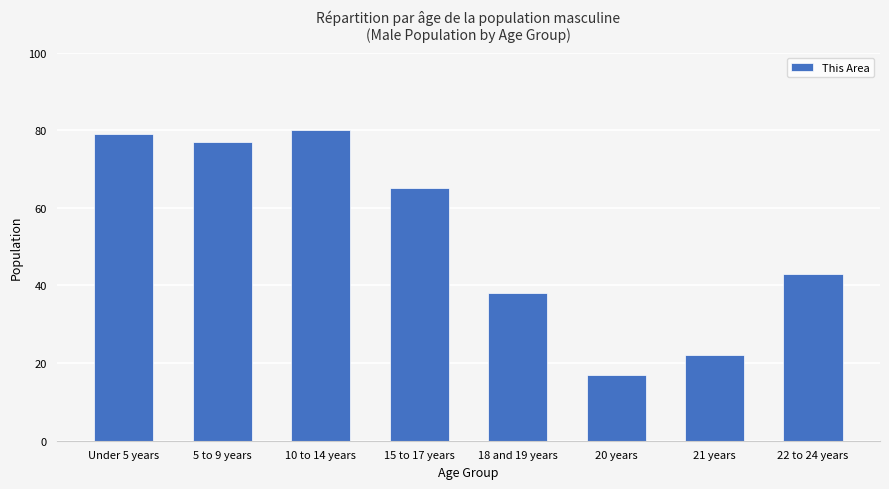

What is the maximum value shown in the chart?

80